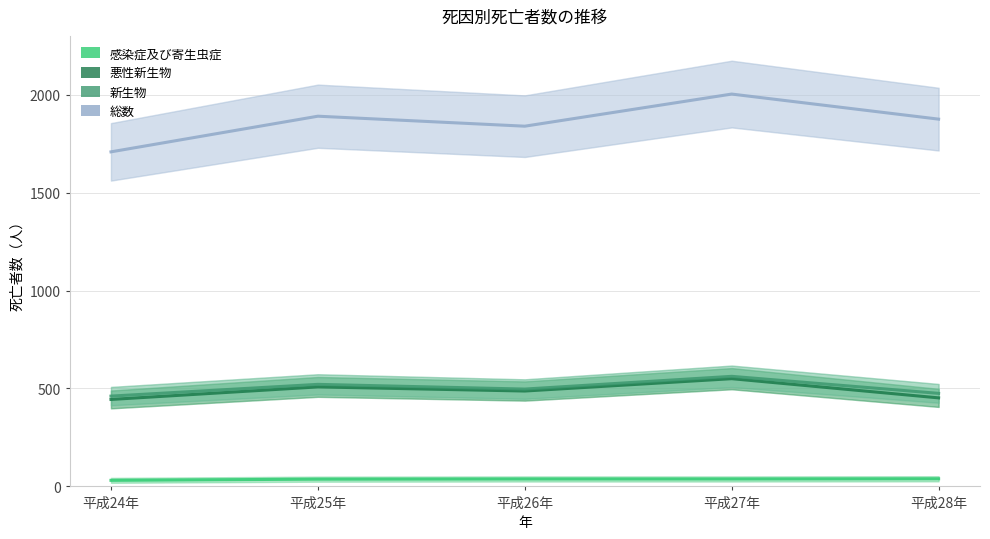

Reading right to left, list all the values displayed in this chart.

感染症及び寄生虫症: 39	38	38	37	31
悪性新生物: 452	550	487	508	444
新生物: 475	562	497	521	461
総数: 1875	2003	1839	1890	1708